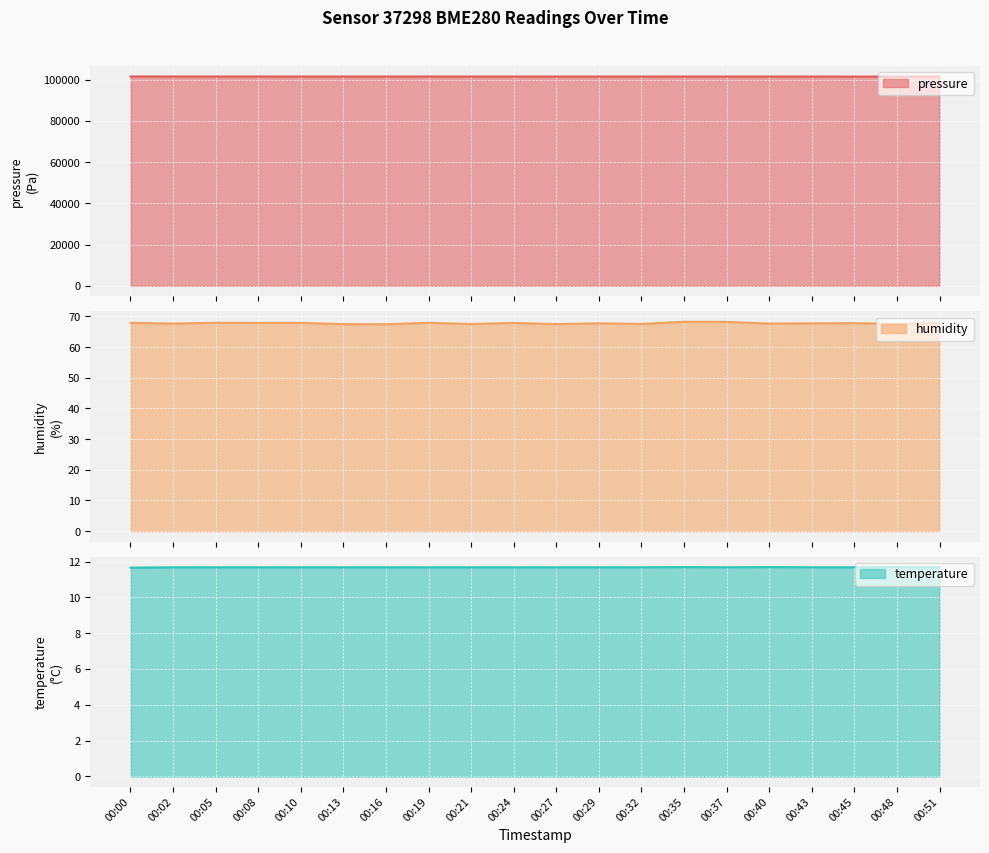

Is the value of pressure at 00:16 greater than the value of temperature at 00:10?

Yes